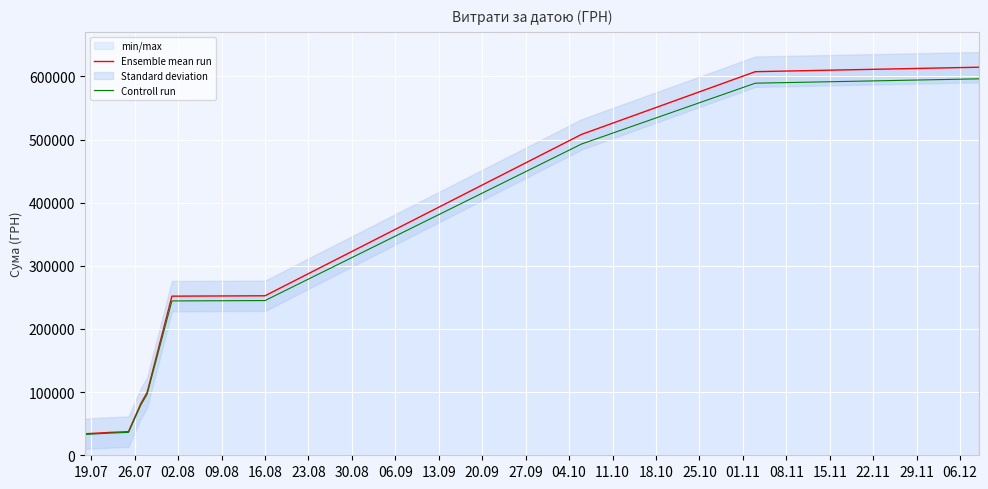

True or false: Controll run and Ensemble mean run intersect in this chart.

False